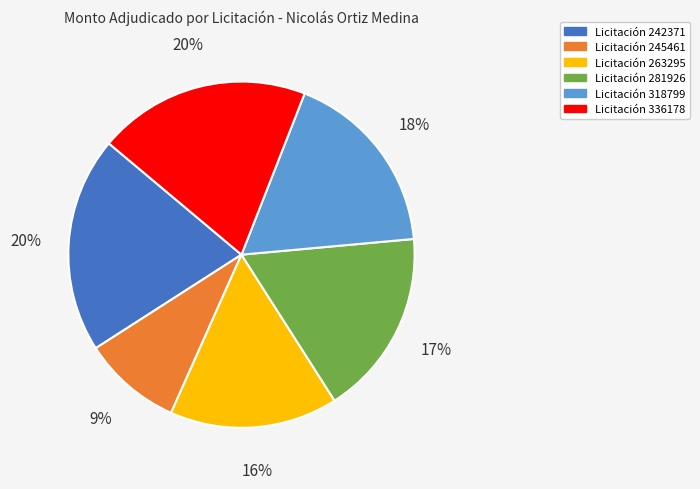

How many segments does this pie chart have?

6